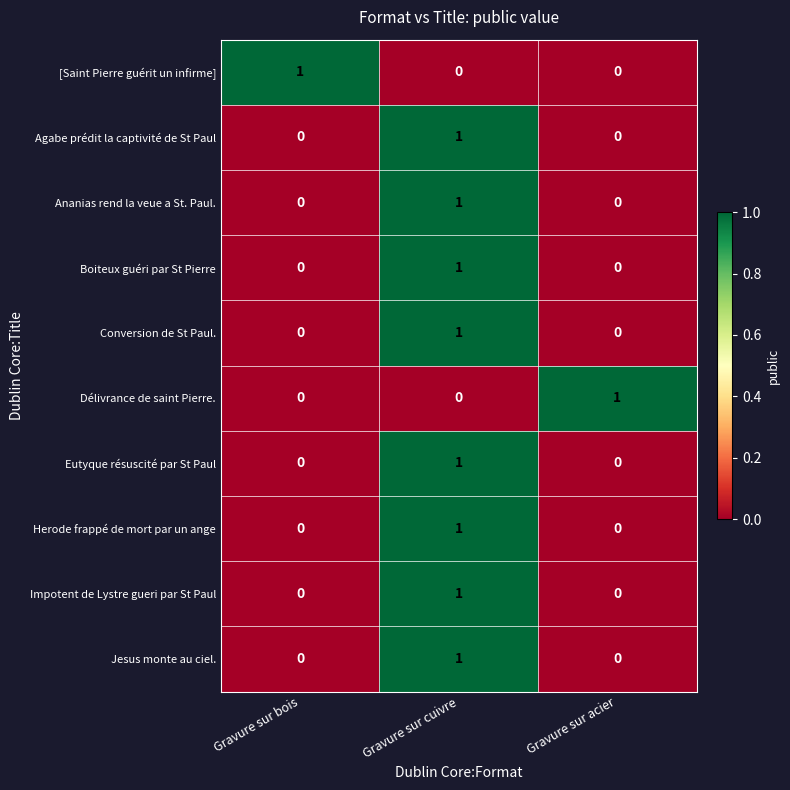

At which category is the sum across all series the highest?

Gravure sur cuivre